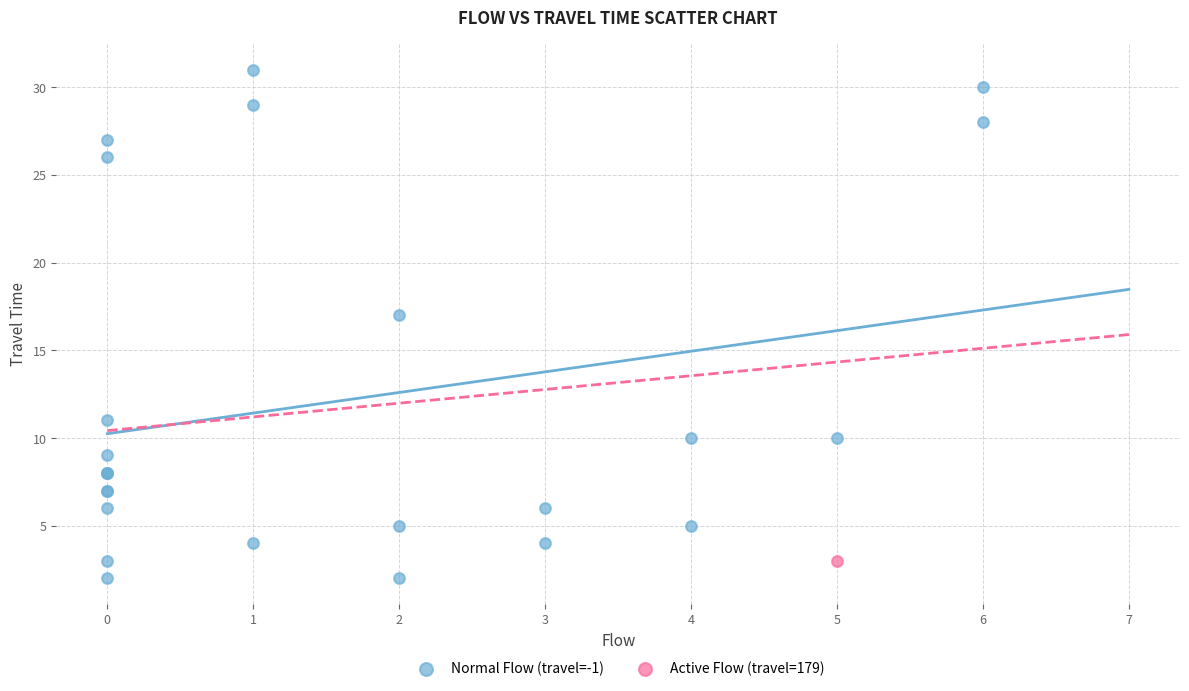

What are all the series names shown in the legend?

Normal Flow (travel=-1), Active Flow (travel=179)